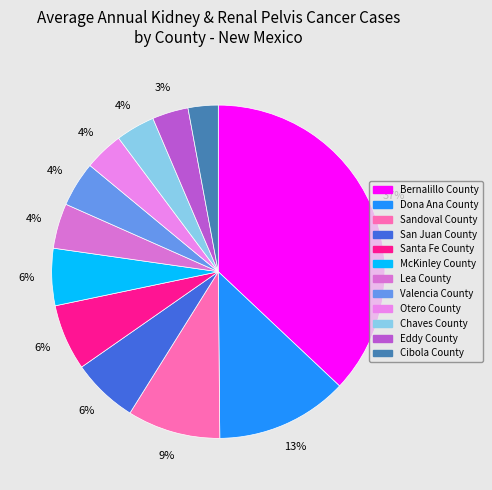

To the nearest percent, what percentage of the pie is Sandoval County?

9%